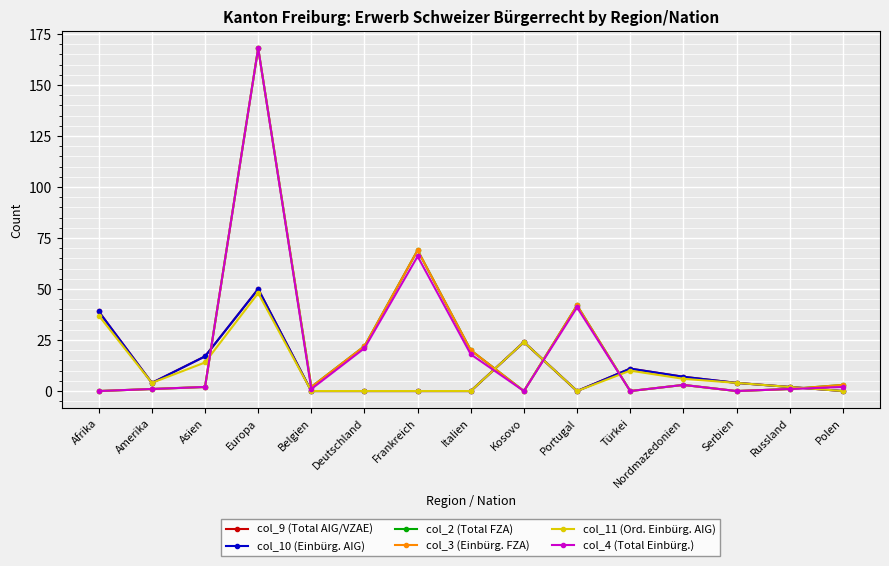

True or false: col_4 (Total Einbürg.) has a value of 56 at Portugal.

False